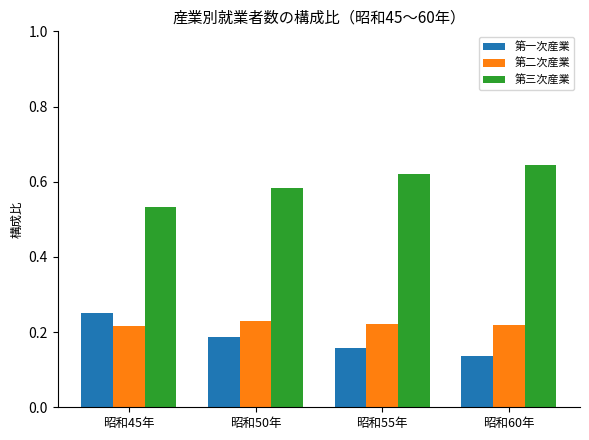

Is the value of 第一次産業 at 昭和50年 greater than the value of 第三次産業 at 昭和45年?

No